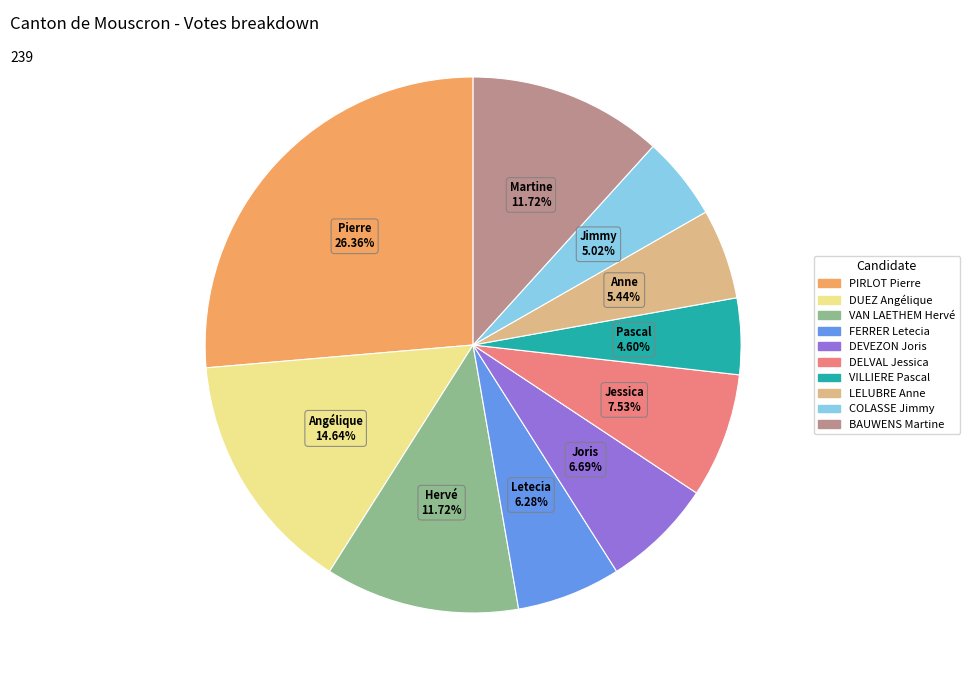

To the nearest percent, what percentage of the pie is VILLIERE Pascal?

5%